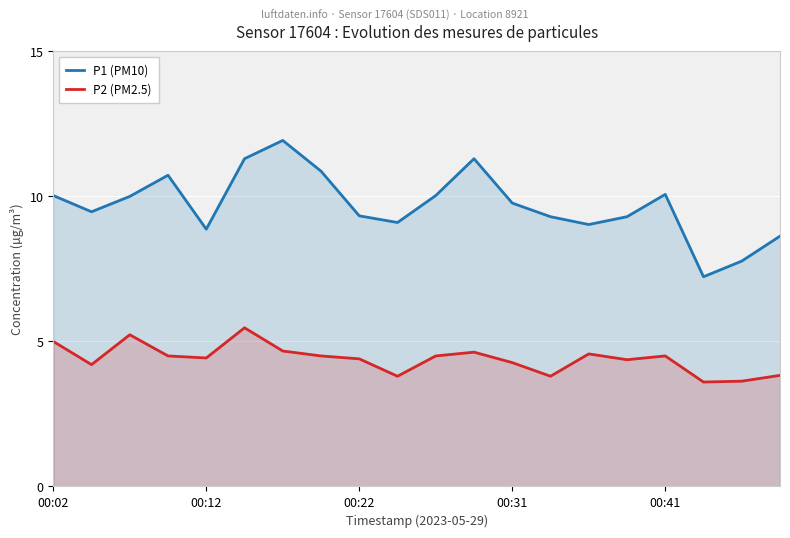

True or false: P1 (PM10) has a value of 3.3 at 9.

False